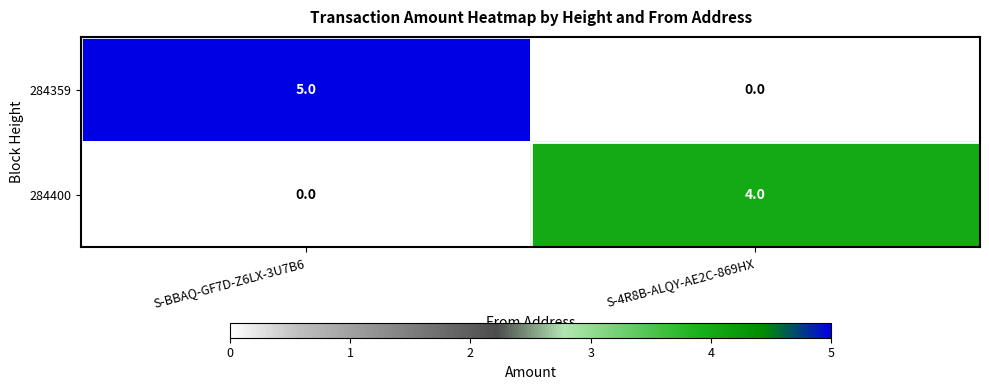

The 284400 series shows 6 at S-4R8B-ALQY-AE2C-869HX. True or false?

False